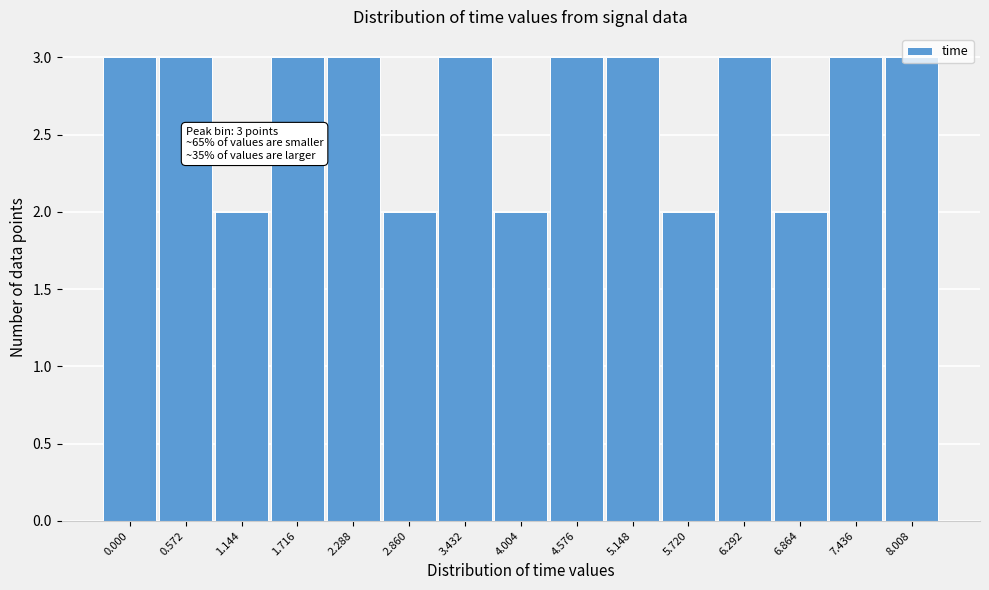

What is the maximum value shown in the chart?

3